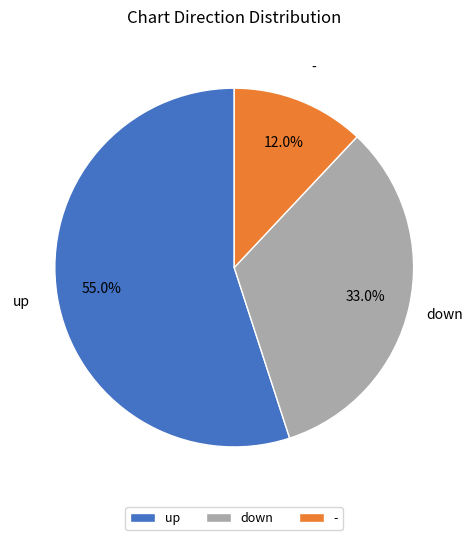

Approximately how many times larger is the value at up compared to down?

1.7